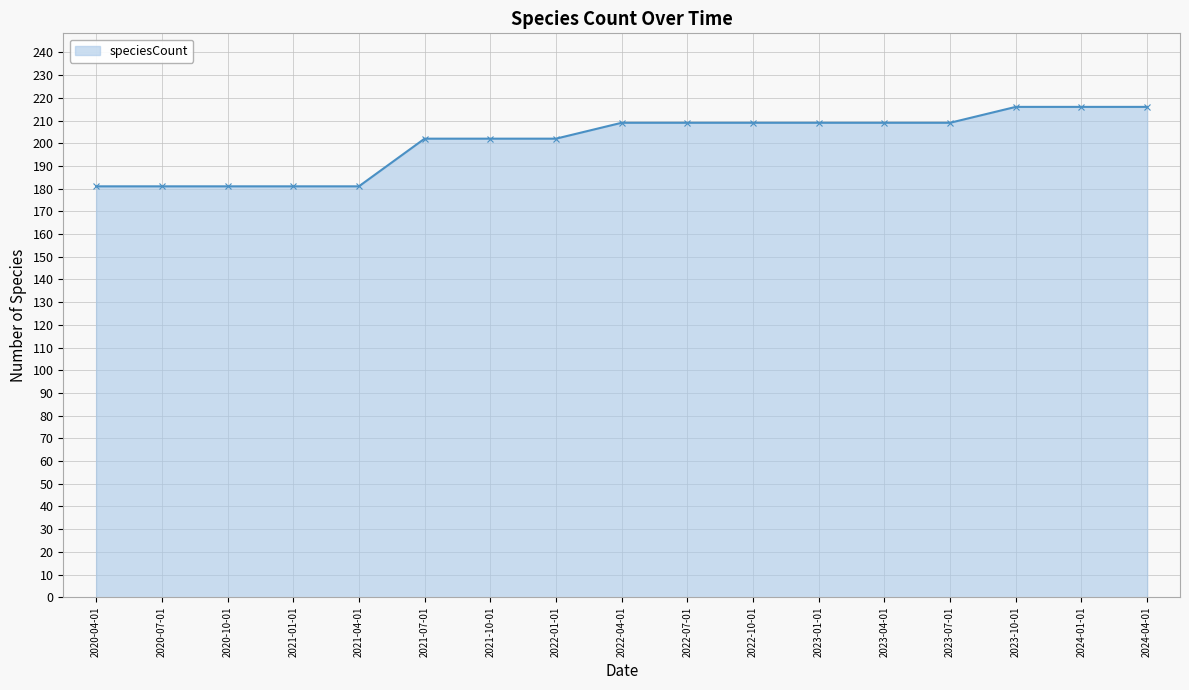

Between 2023-10-01 and 2021-07-01, which is larger?

2023-10-01